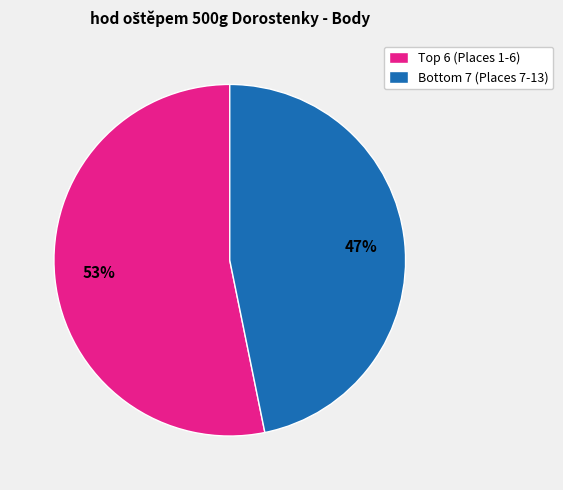

Rank the categories by value from highest to lowest.

Top 6 (Places 1-6), Bottom 7 (Places 7-13)